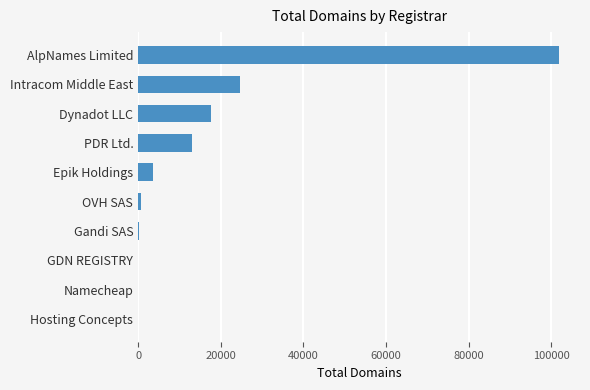

Between Dynadot LLC and OVH SAS, which is larger?

Dynadot LLC